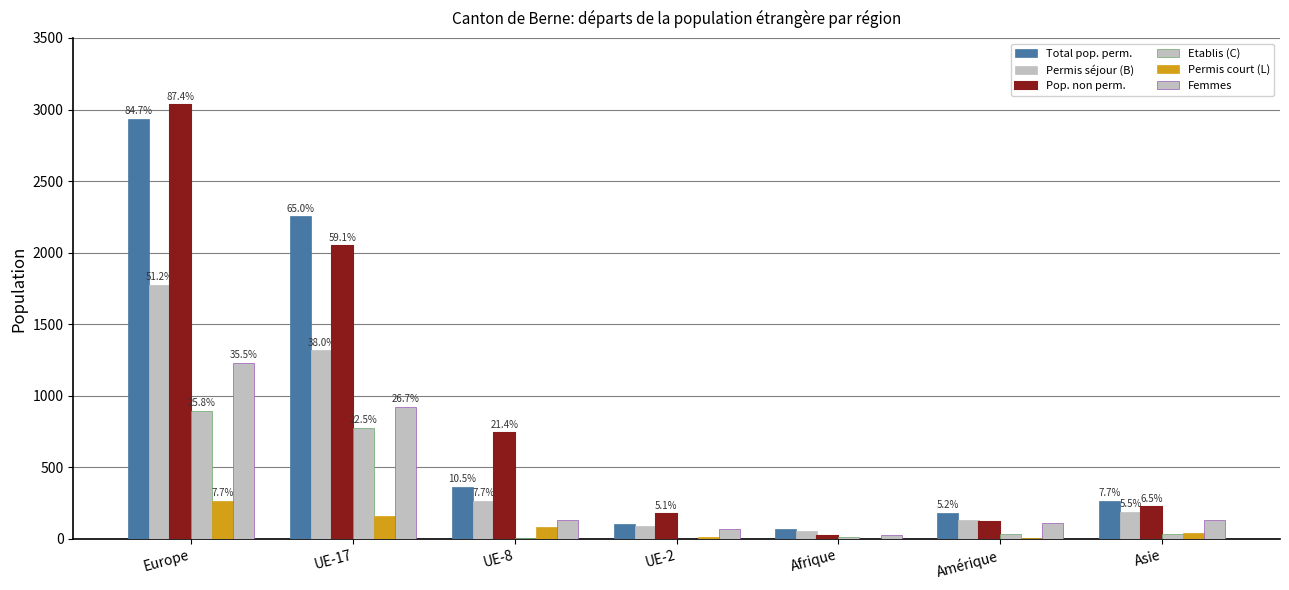

At which category is the sum across all series the highest?

Europe